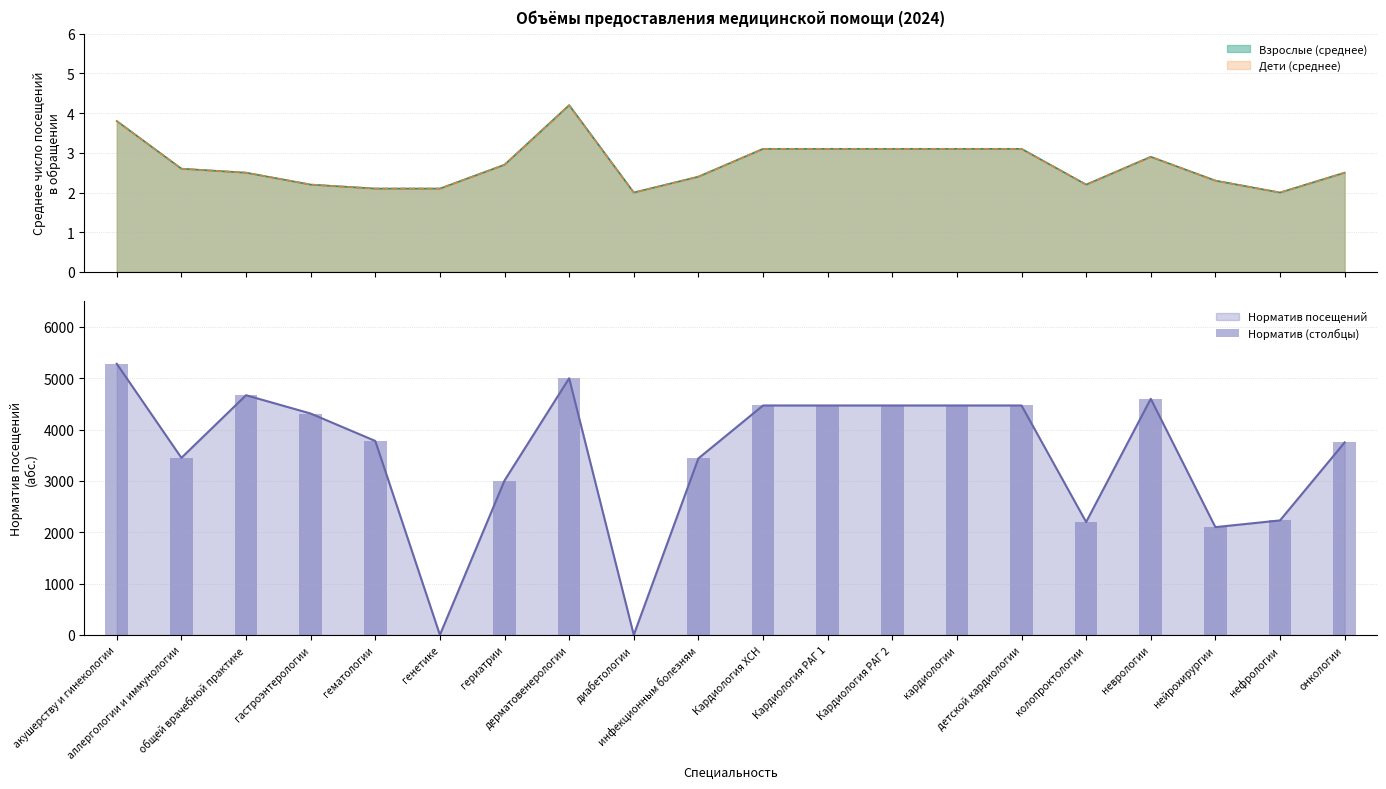

What is the difference between the second highest and minimum values?

5000